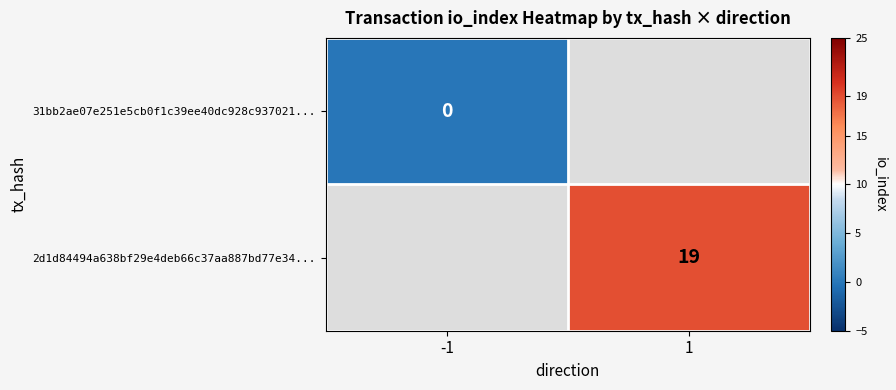

True or false: 2d1d84494a638bf29e4deb66c37aa887bd77e34... has a value of 30 at 1.

False